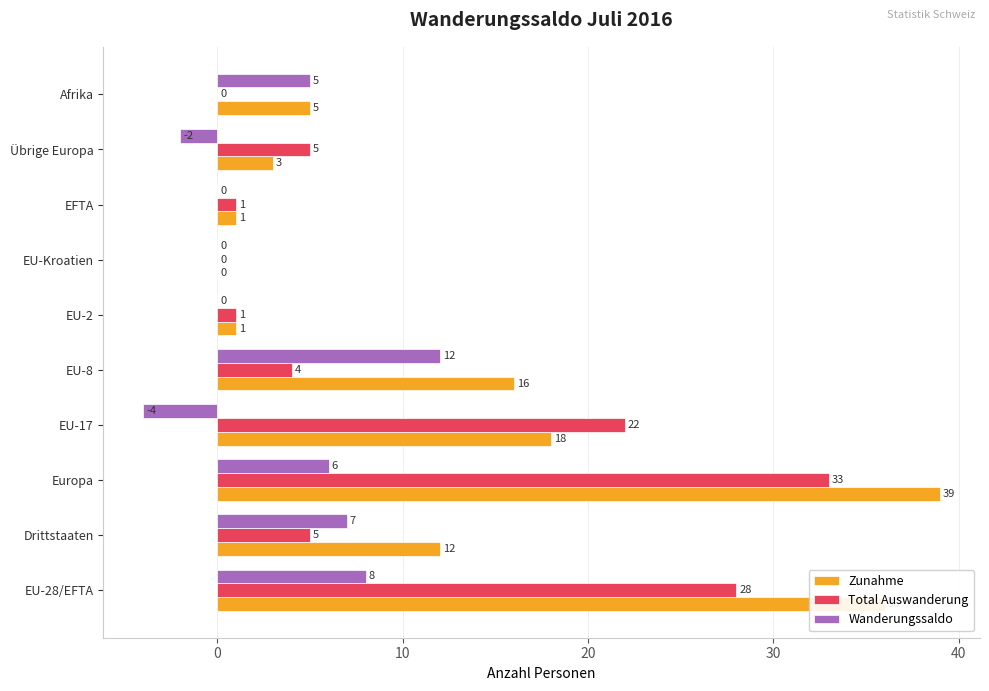

What are all the series names shown in the legend?

Zunahme, Total Auswanderung, Wanderungssaldo